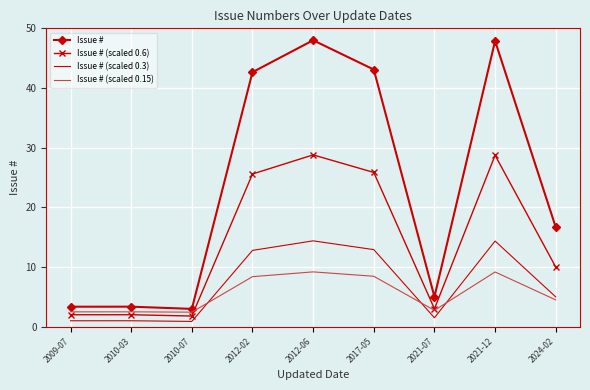

What is the sum of all Issue # values?

213.1